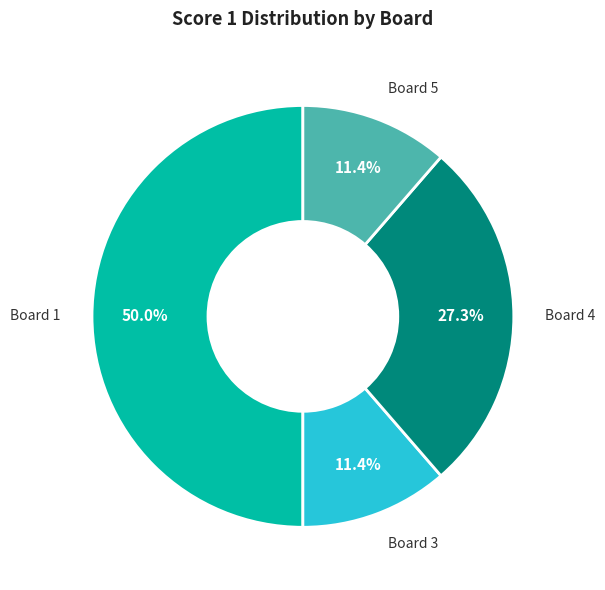

Is there any slice that represents more than half of the pie?

No